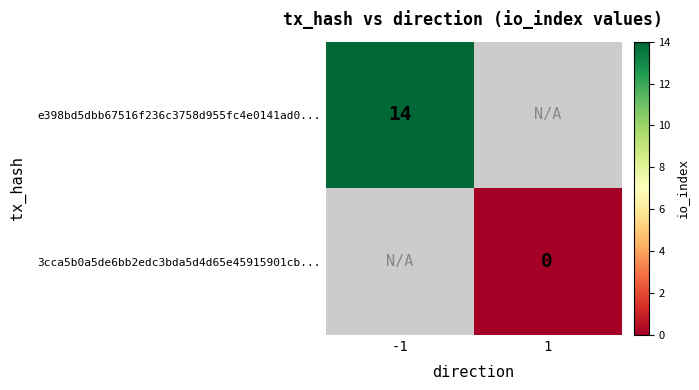

At how many categories does at least one series exceed 9?

1